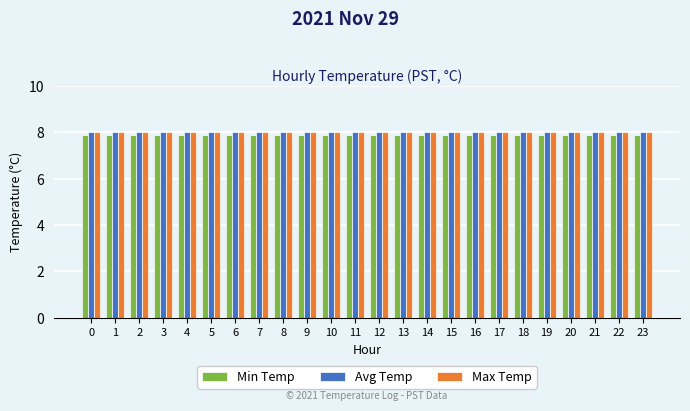

Is it true that Avg Temp equals 8.0 at 21?

True